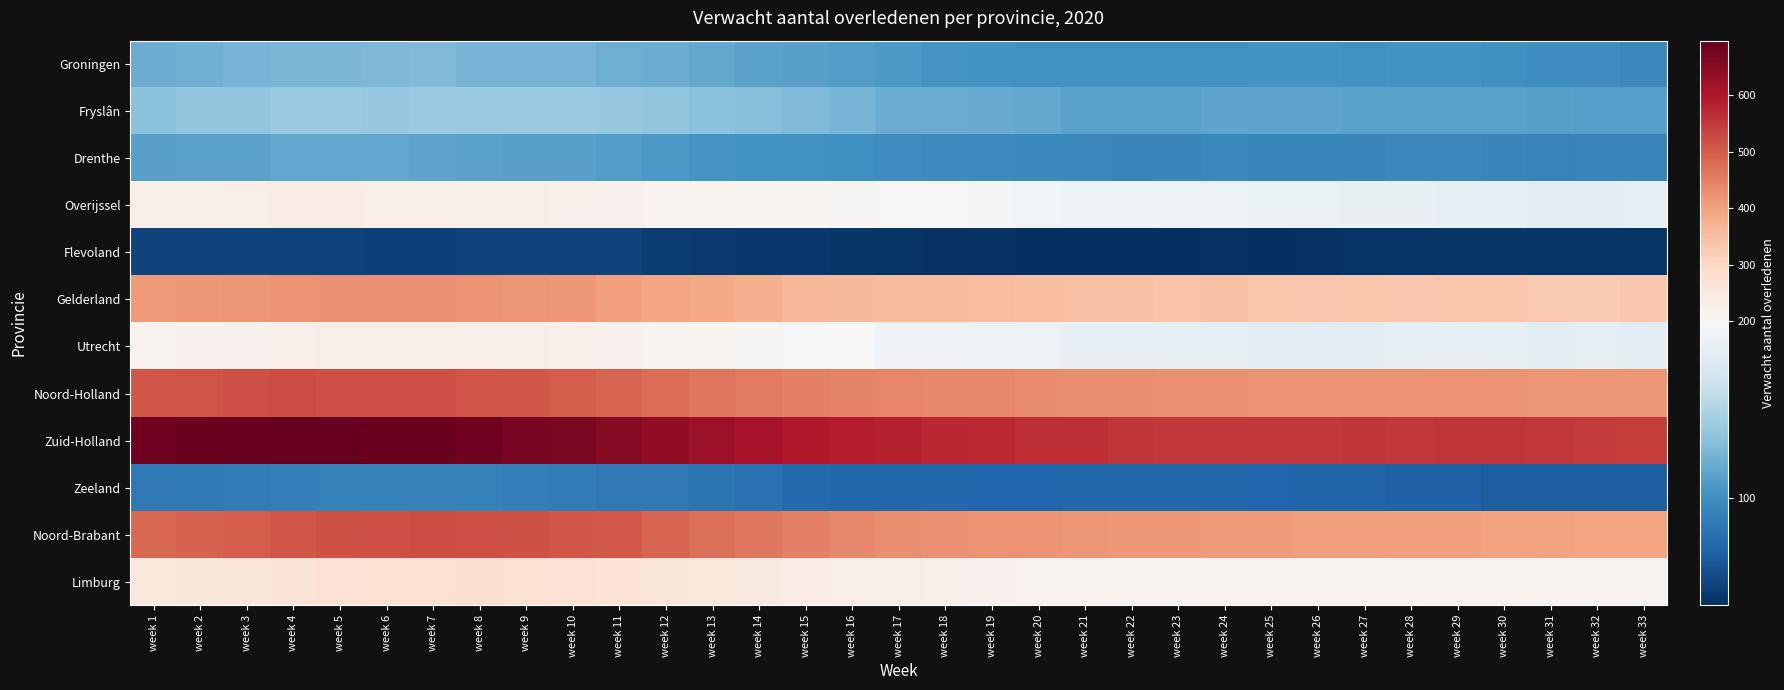

What is the total value across all series at week 32?

2684